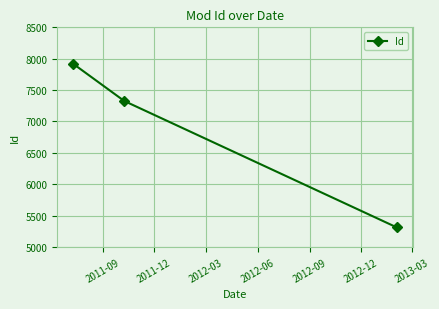

What is the difference between the maximum and minimum values?

2603